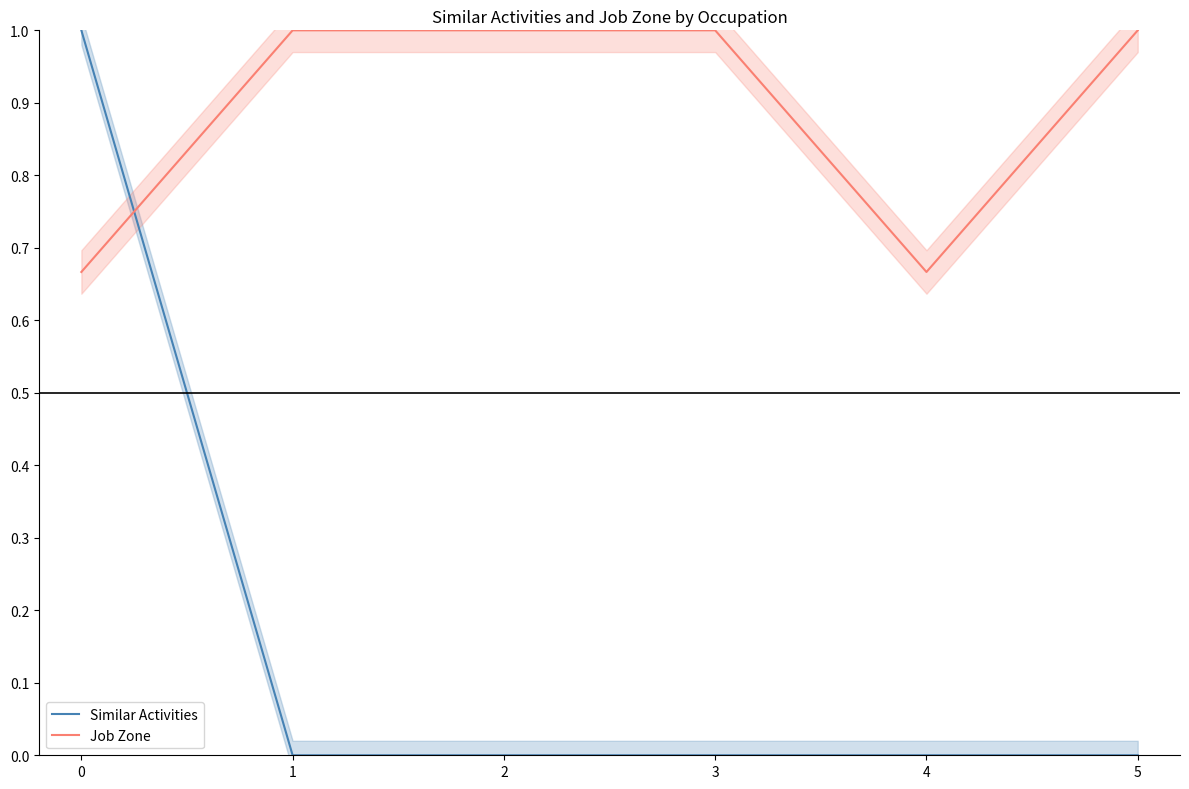

Between 1 and 3, which series saw the biggest shift?

Similar Activities